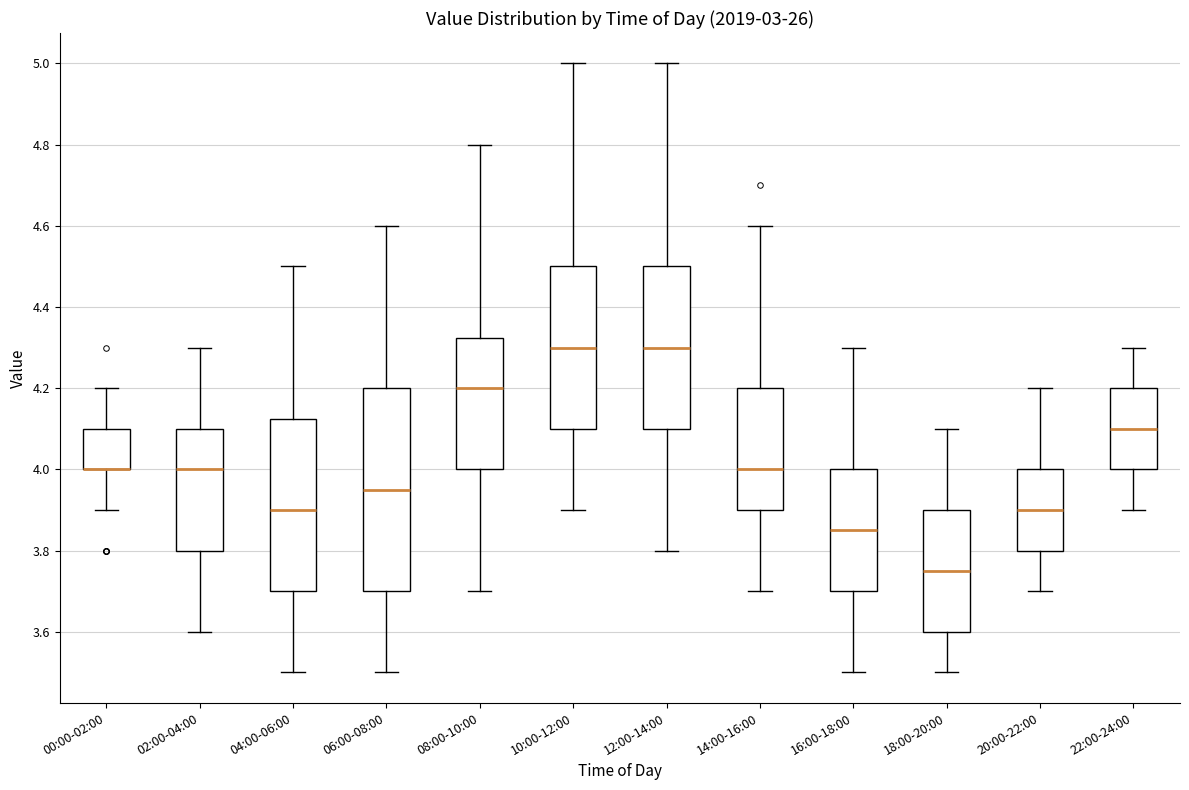

Where is the upper edge of the box for 06:00-08:00 on the y-axis? The values are not printed on the chart, so give them approximately, as read against the axis.

4.20